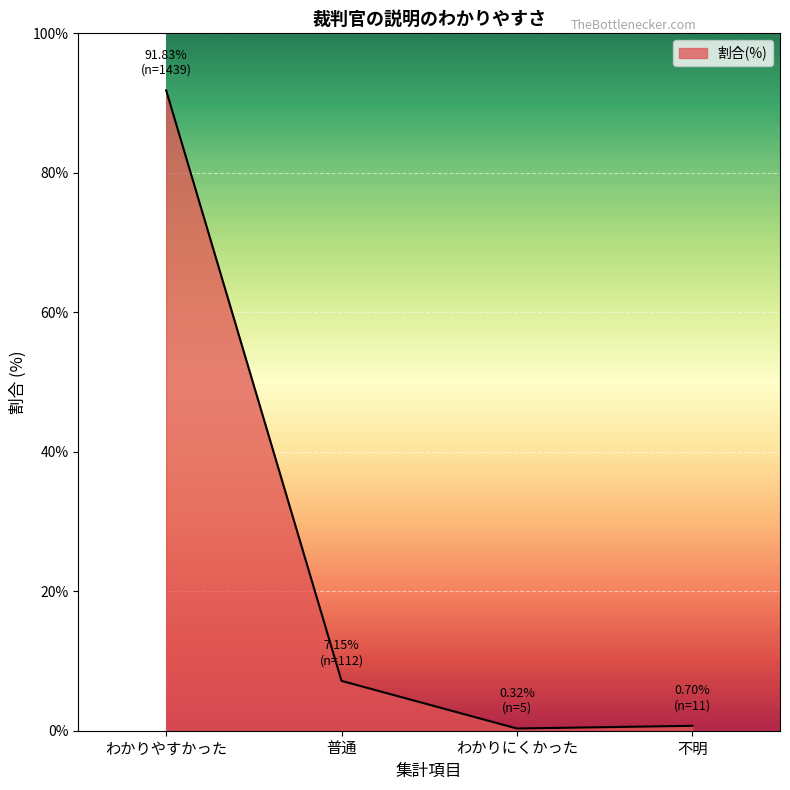

At which category does the data reach its first local valley?

わかりにくかった